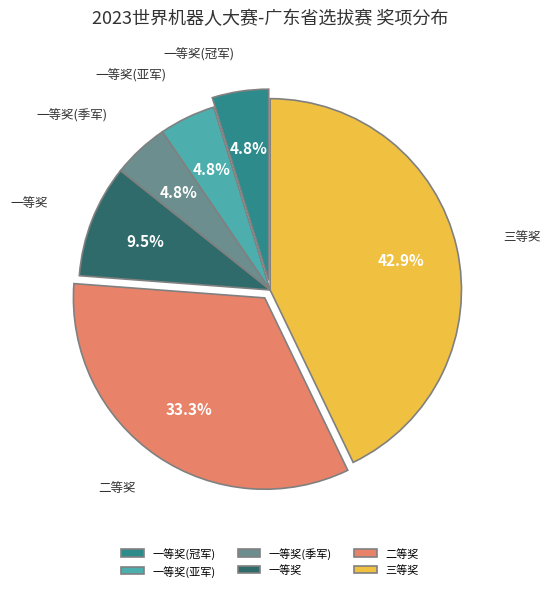

Which category has the biggest portion of the pie?

三等奖